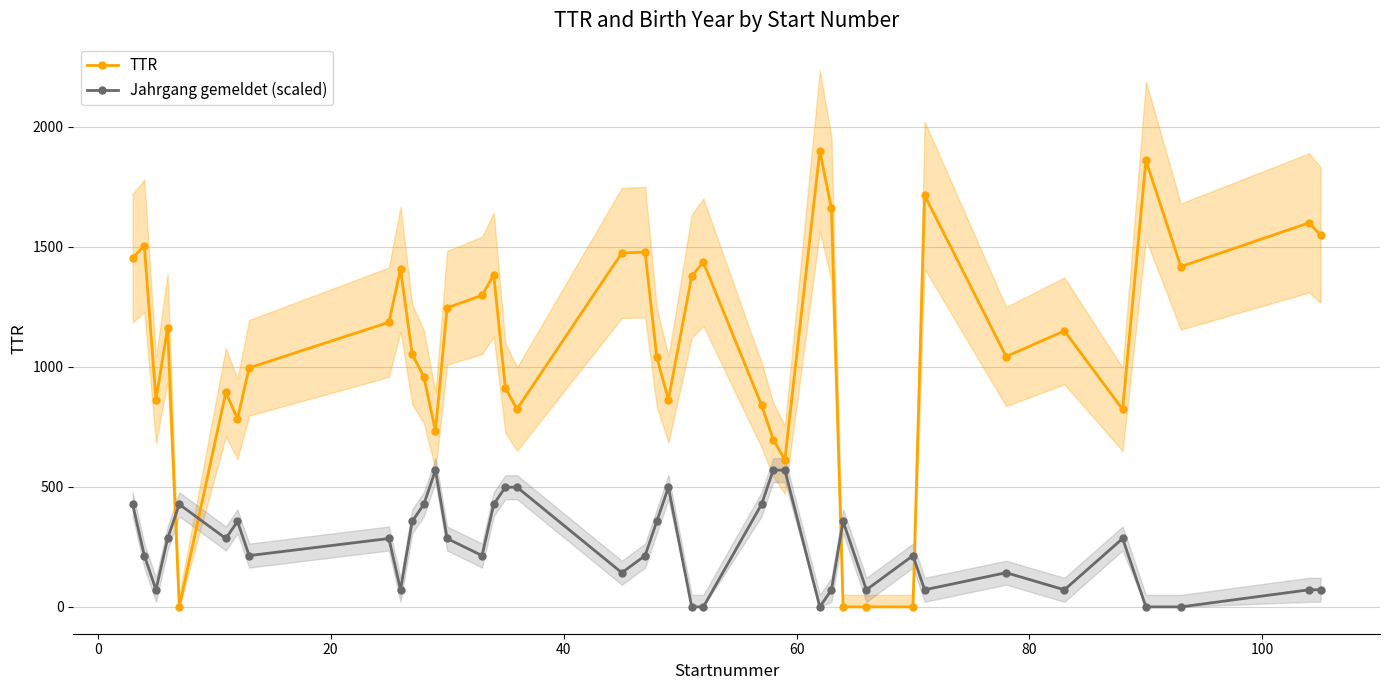

True or false: Jahrgang gemeldet (scaled) has more than 2 points higher than both neighbors.

True